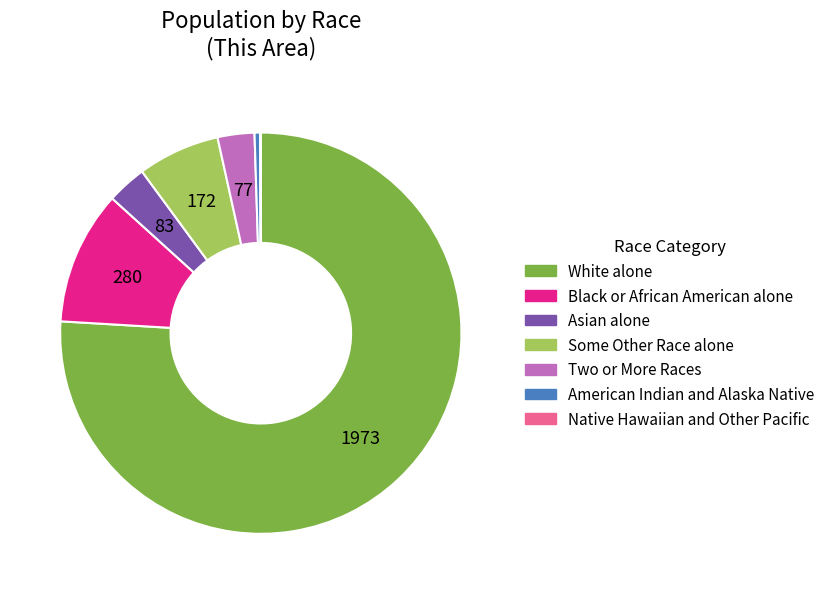

What is the largest slice in the pie chart?

White alone